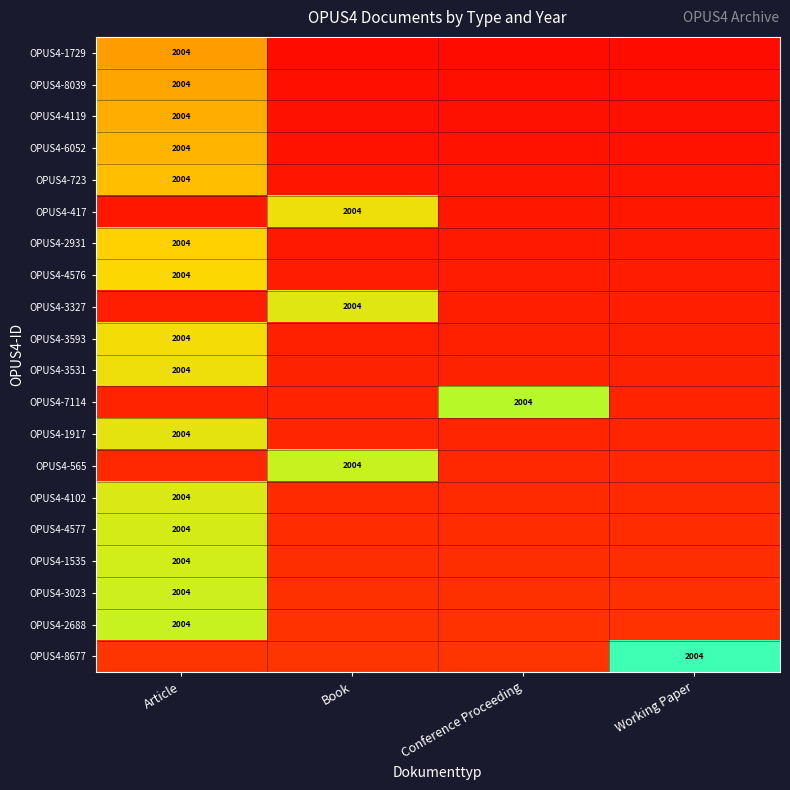

Between Book and Conference Proceeding, which is larger?

Book